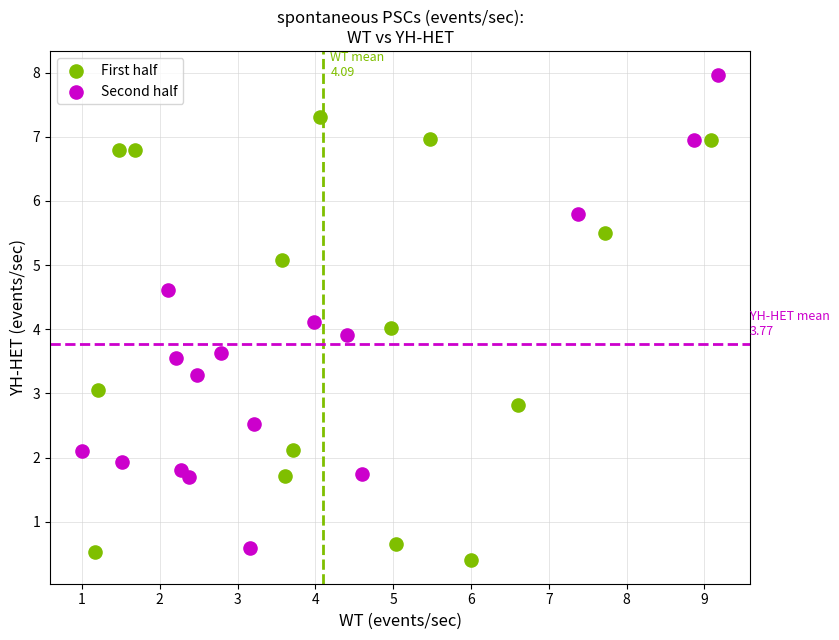

What are all the series names shown in the legend?

First half, Second half